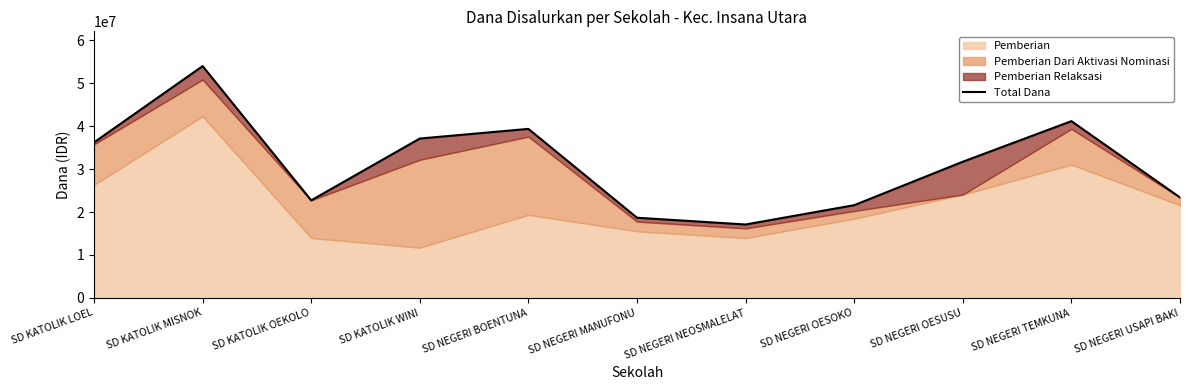

Where is the first local maximum?

SD KATOLIK MISNOK